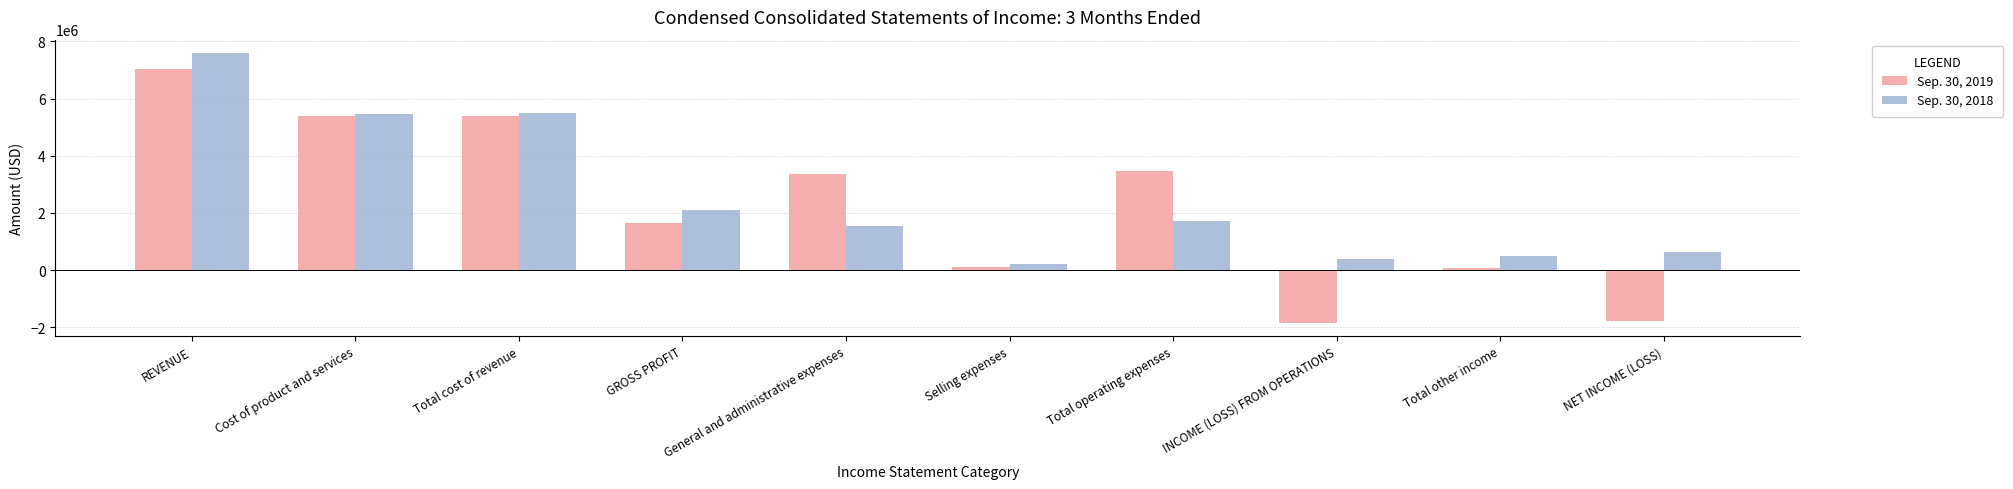

Rank the series at INCOME (LOSS) FROM OPERATIONS from highest to lowest value.

Sep. 30, 2018, Sep. 30, 2019